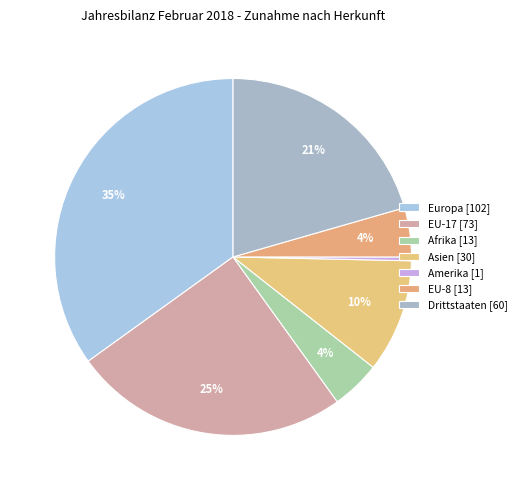

Count the number of slices in the pie.

7